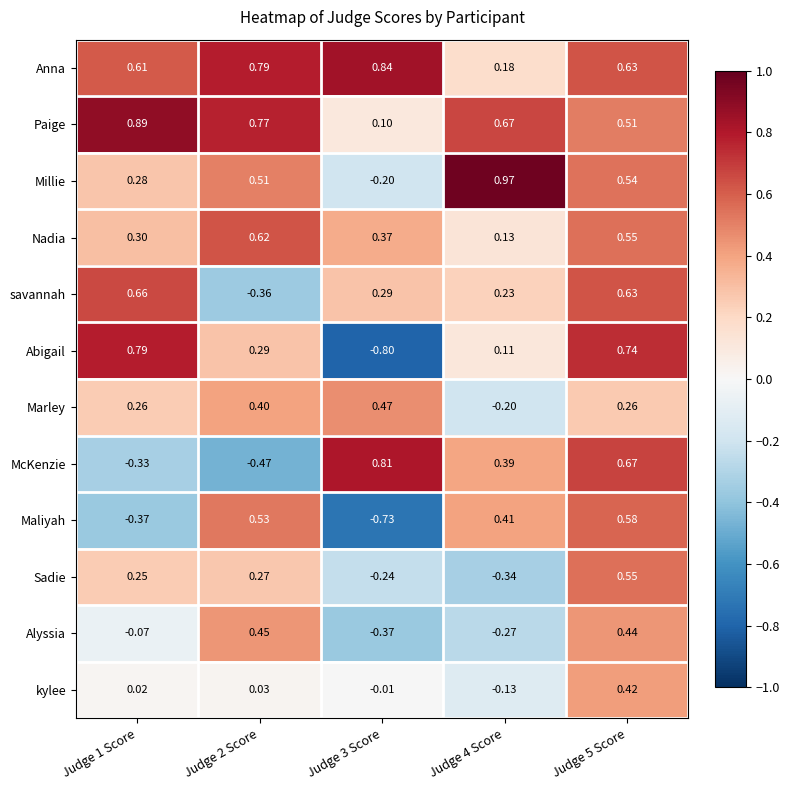

At which category is the sum across all series the highest?

Judge 5 Score